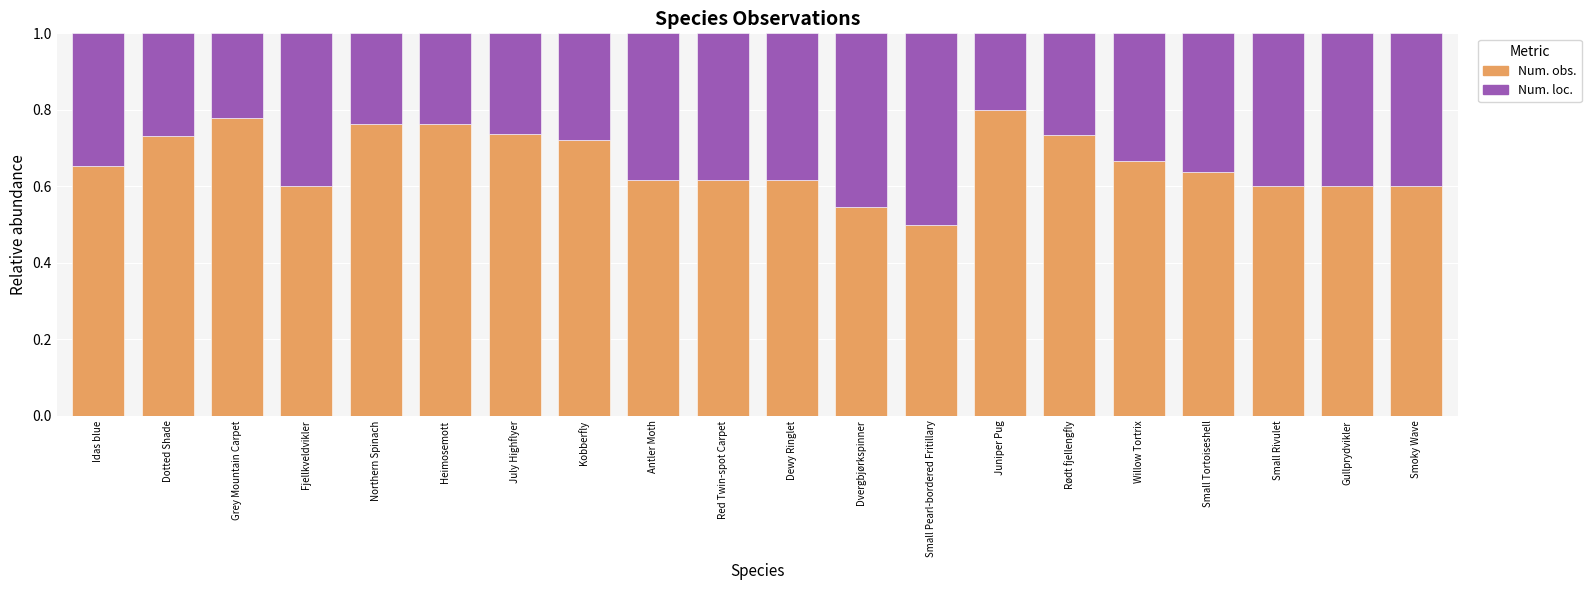

Count the Num. obs. values in the range 0 to 1.

20